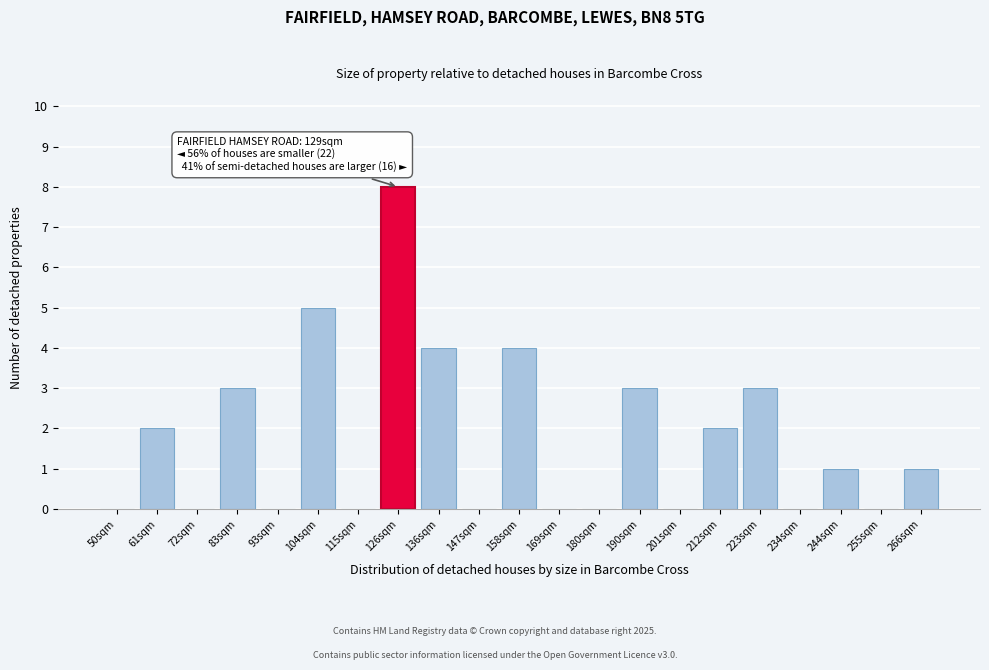

Reading left to right, extract all data points from this chart.

50sqm=0	61sqm=2	72sqm=0	83sqm=3	93sqm=0	104sqm=5	115sqm=0	126sqm=8	136sqm=4	147sqm=0	158sqm=4	169sqm=0	180sqm=0	190sqm=3	201sqm=0	212sqm=2	223sqm=3	234sqm=0	244sqm=1	255sqm=0	266sqm=1